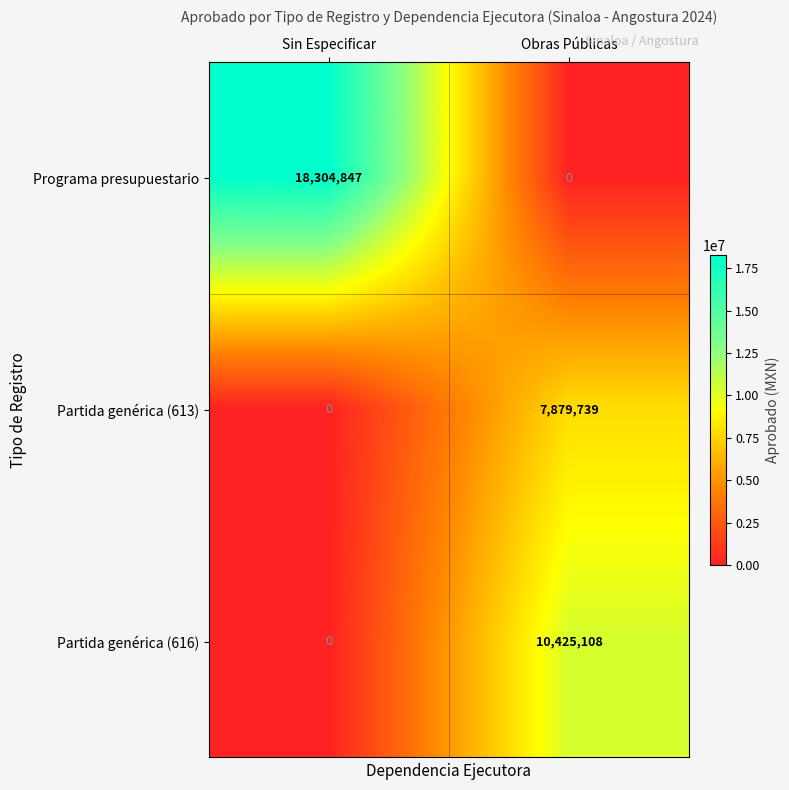

Rank the series by their average value, from highest to lowest.

Programa presupuestario, Partida genérica (616), Partida genérica (613)